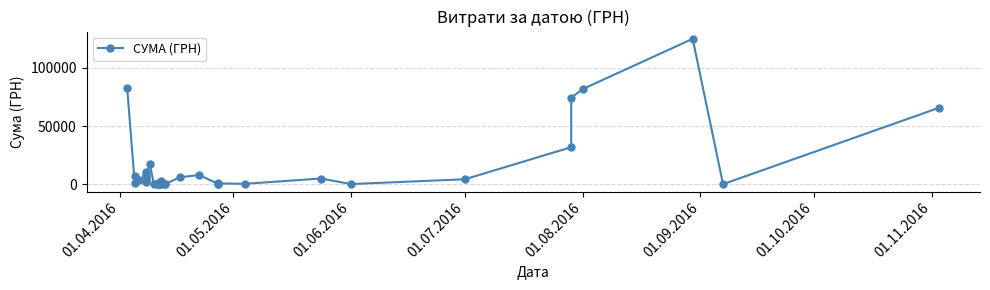

What is the difference between the maximum and minimum values?

124867.4